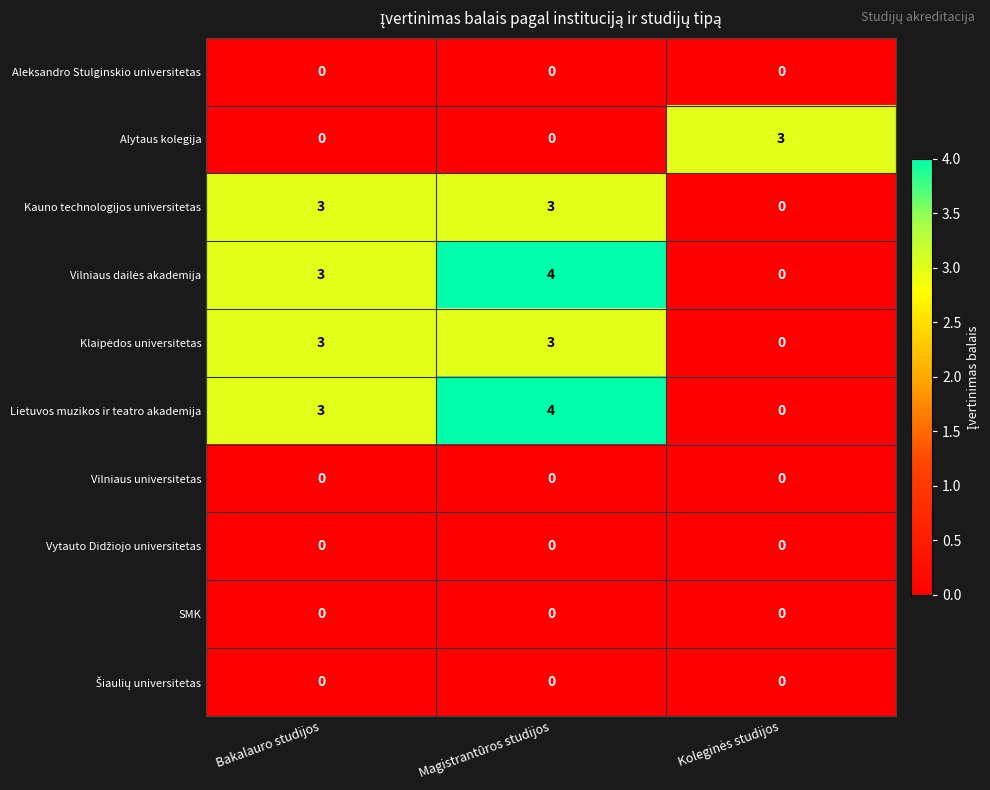

Count the number of data series in this chart.

10